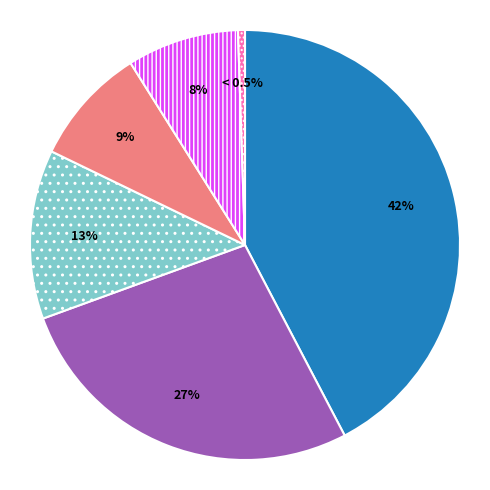

Is there a majority slice in this chart?

No